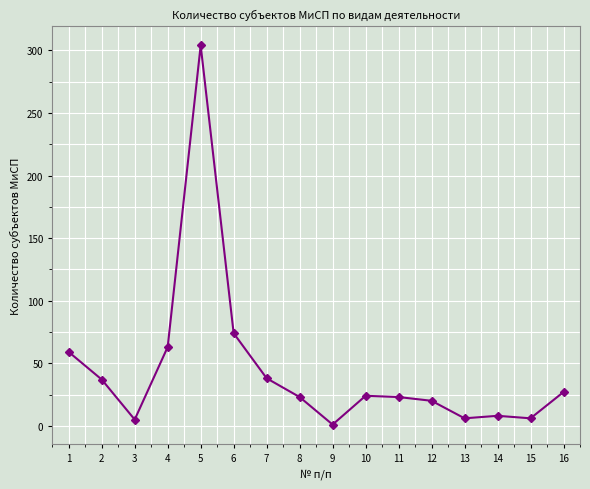

Count the number of categories in the chart.

16